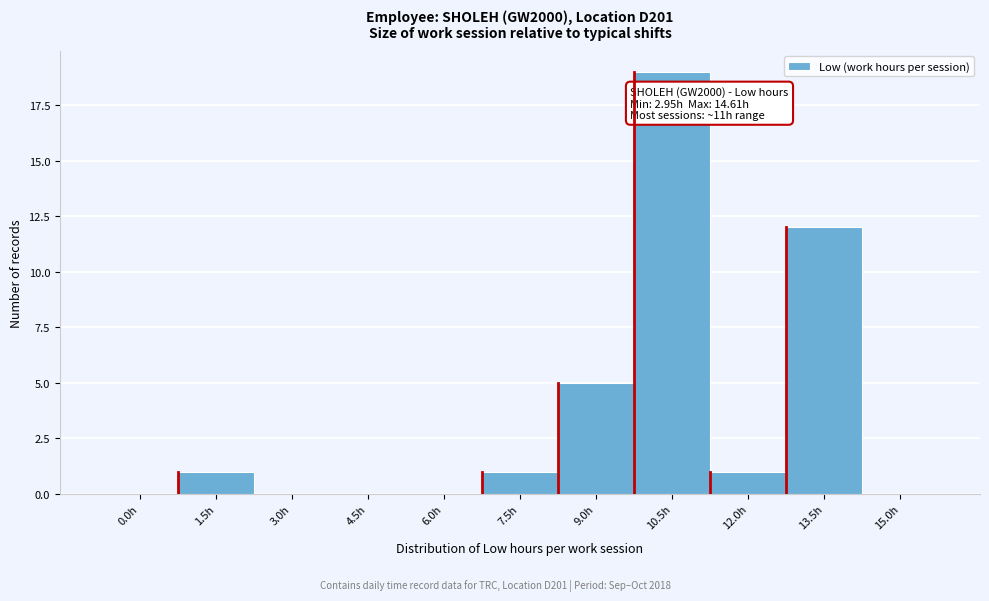

Reading left to right, what are all the values shown in this chart?

0.0h=0	1.5h=1	3.0h=0	4.5h=0	6.0h=0	7.5h=1	9.0h=5	10.5h=19	12.0h=1	13.5h=12	15.0h=0